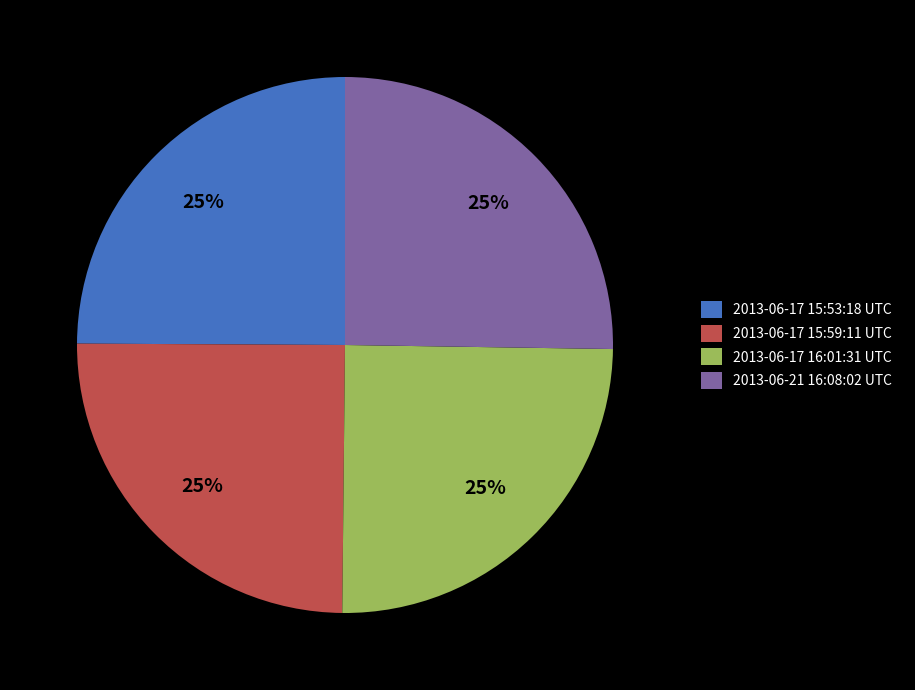

Does 2013-06-17 16:01:31 UTC account for over 50% of the chart?

No